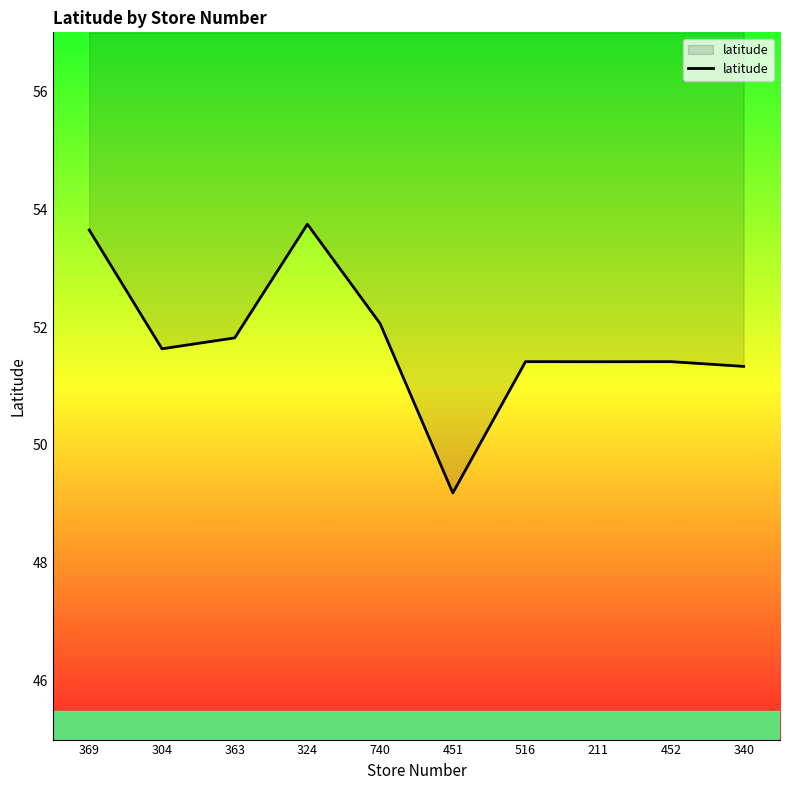

What is the greatest value displayed?

53.7